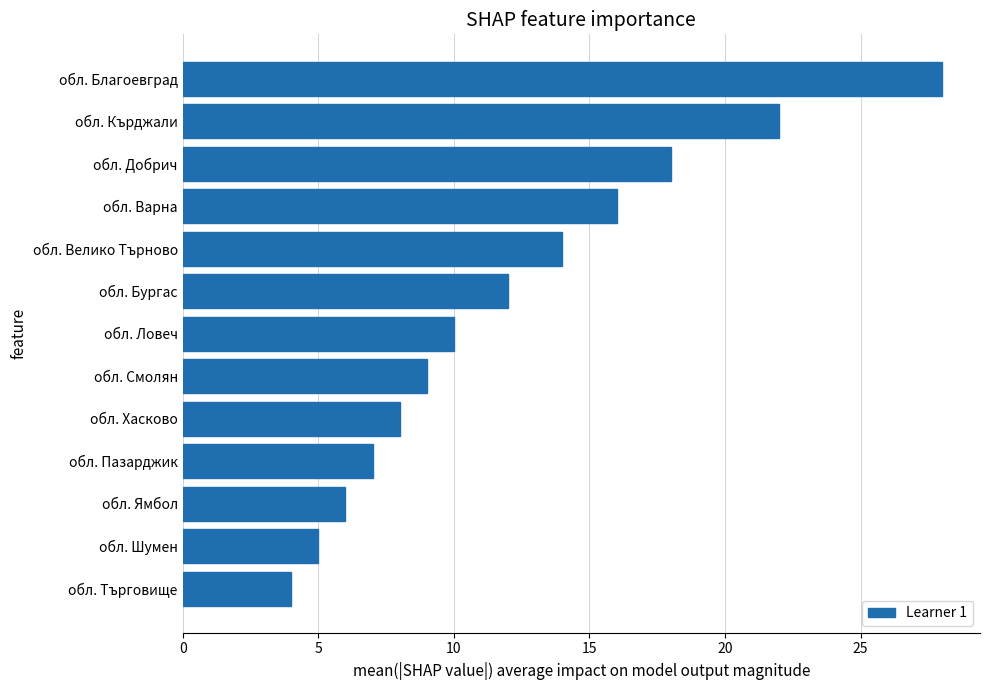

Reading bottom to top, transcribe all the data shown in this chart.

4	5	6	7	8	9	10	12	14	16	18	22	28